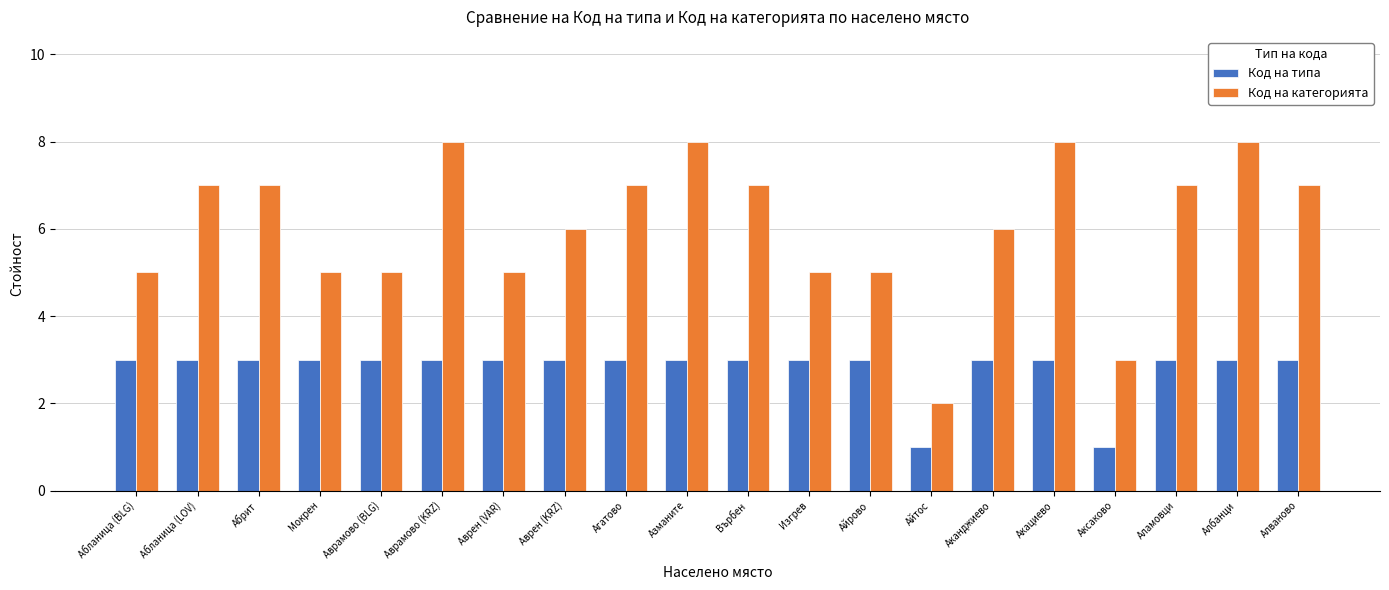

What is the difference between the maximum and minimum values in the Код на типа series?

2